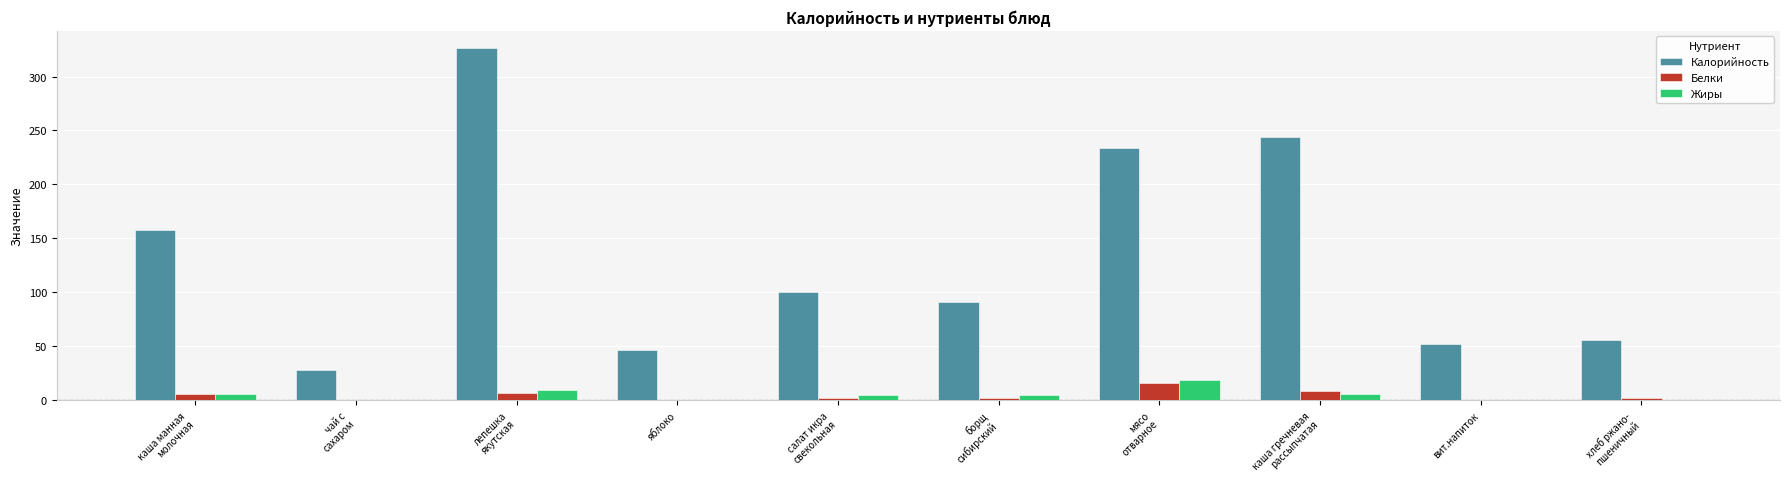

What is the approximate value of Калорийность at яблоко?

47.0